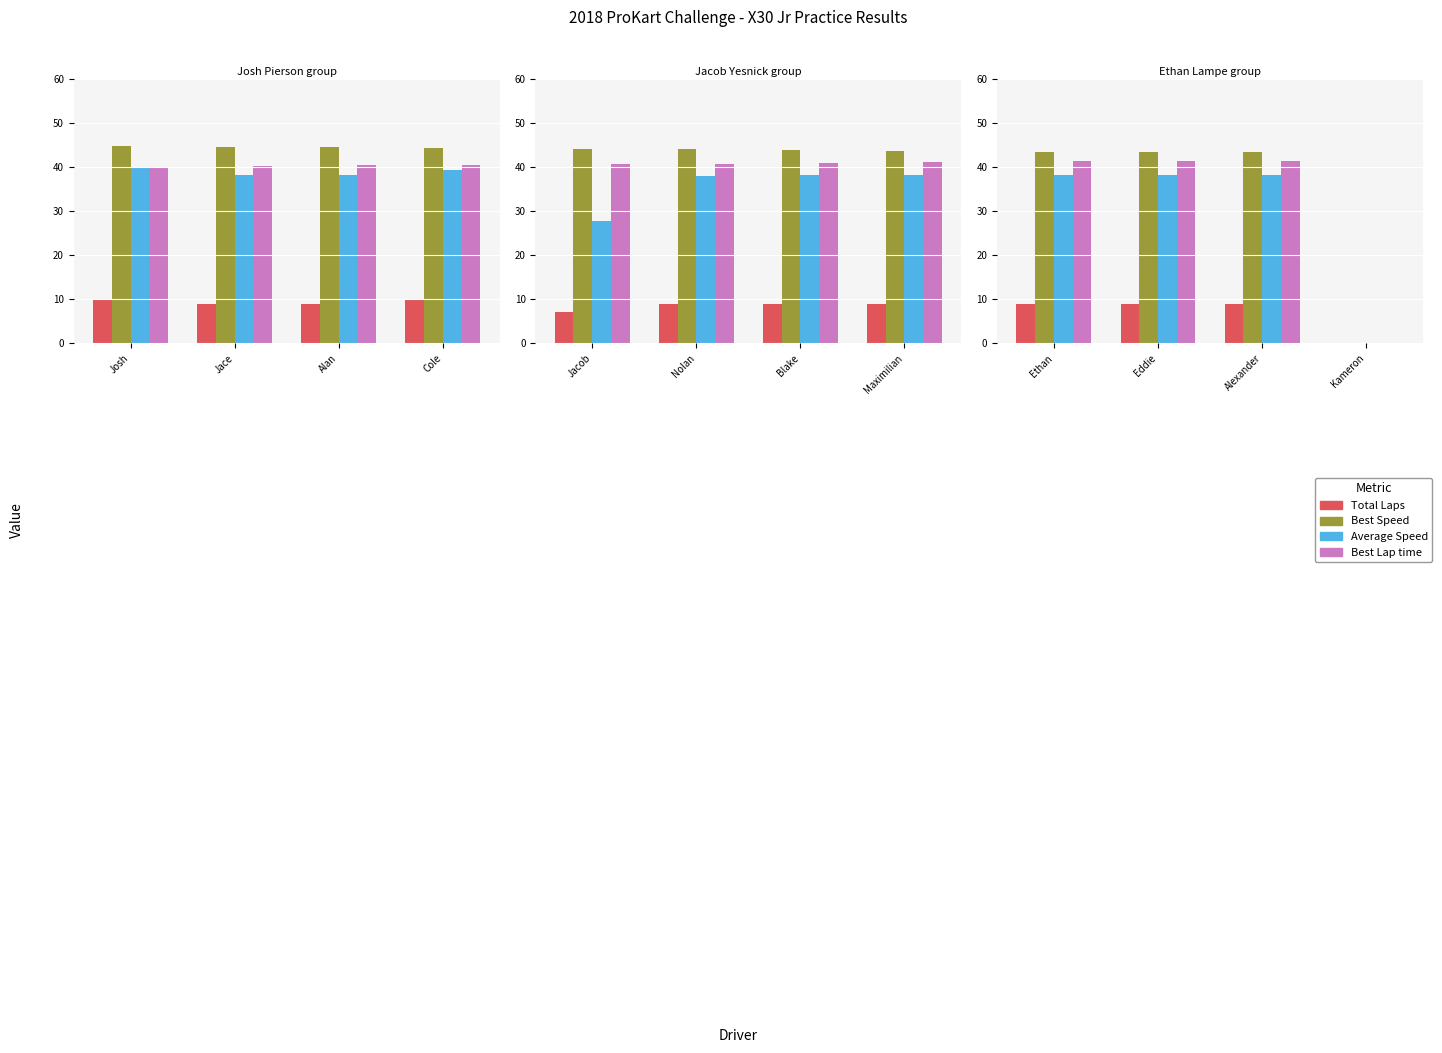

Is the value of Average Speed at Eddie greater than the value of Total Laps at Alexander?

Yes